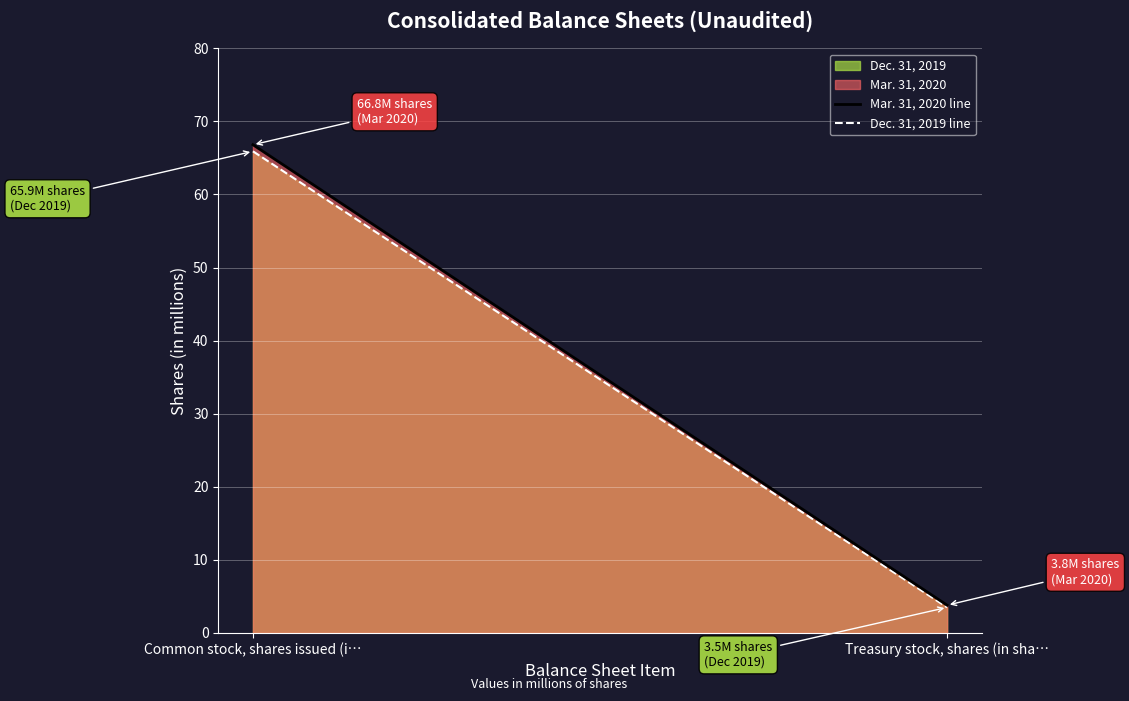

True or false: Mar. 31, 2020 line has a value of 5.6 at Treasury stock, shares (in sha….

False